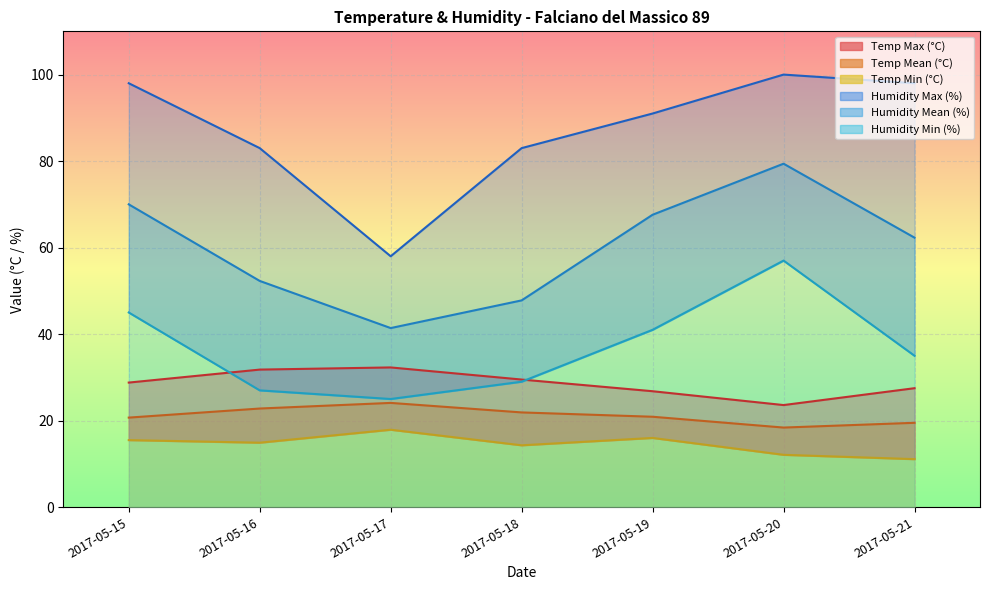

What is the greatest value displayed?

100.0